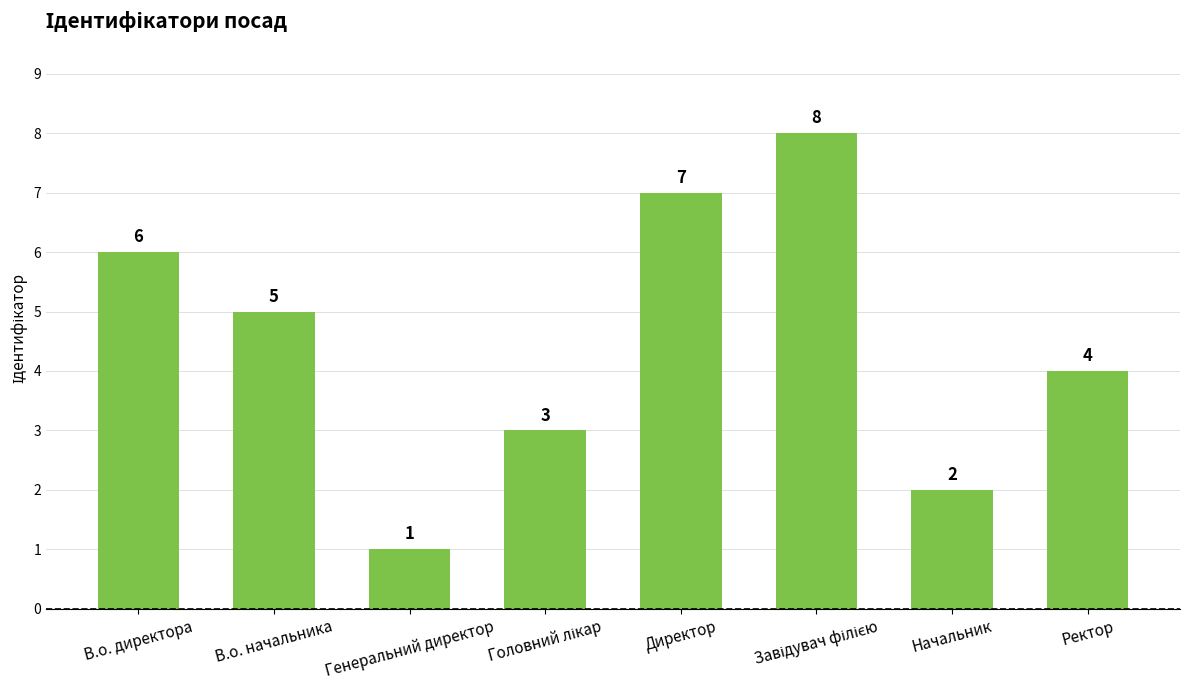

Does the chart contain any negative values?

No